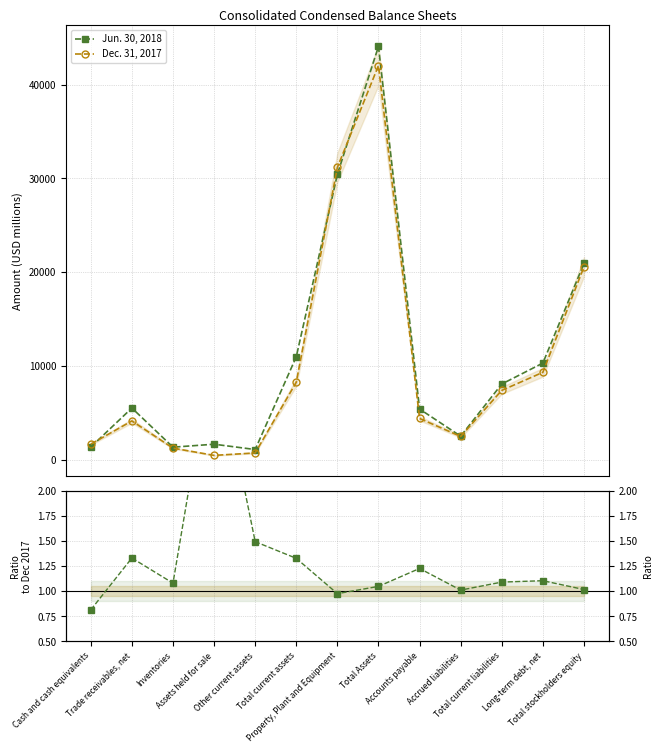

Which series has the largest total across all categories?

Jun. 30, 2018